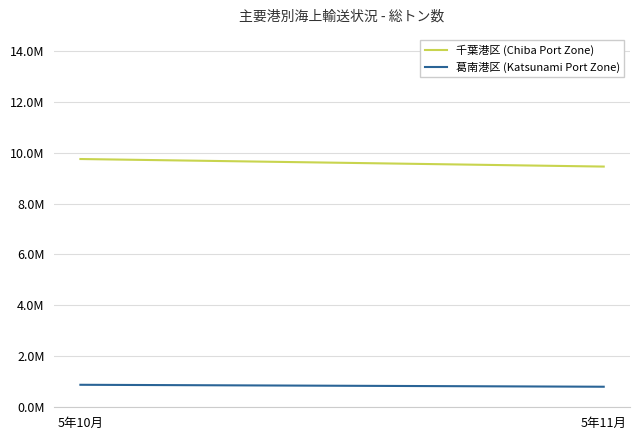

Is it true that 千葉港区 (Chiba Port Zone) equals 12887091 at 5年11月?

False